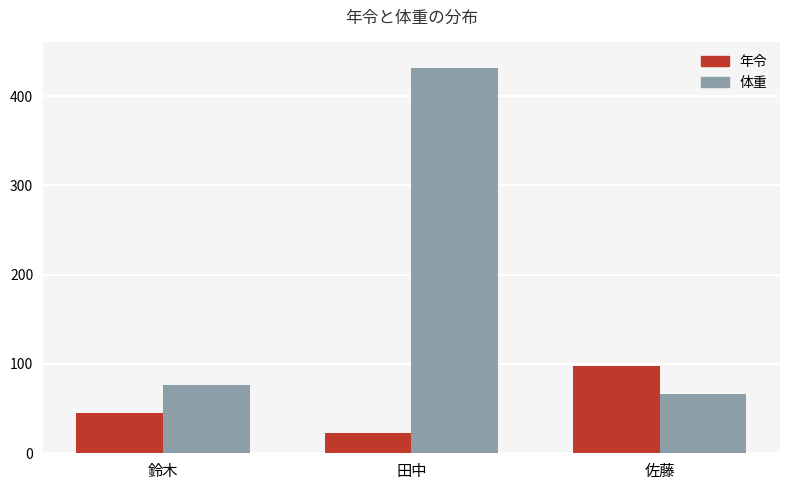

Does the chart contain stacked bars?

No